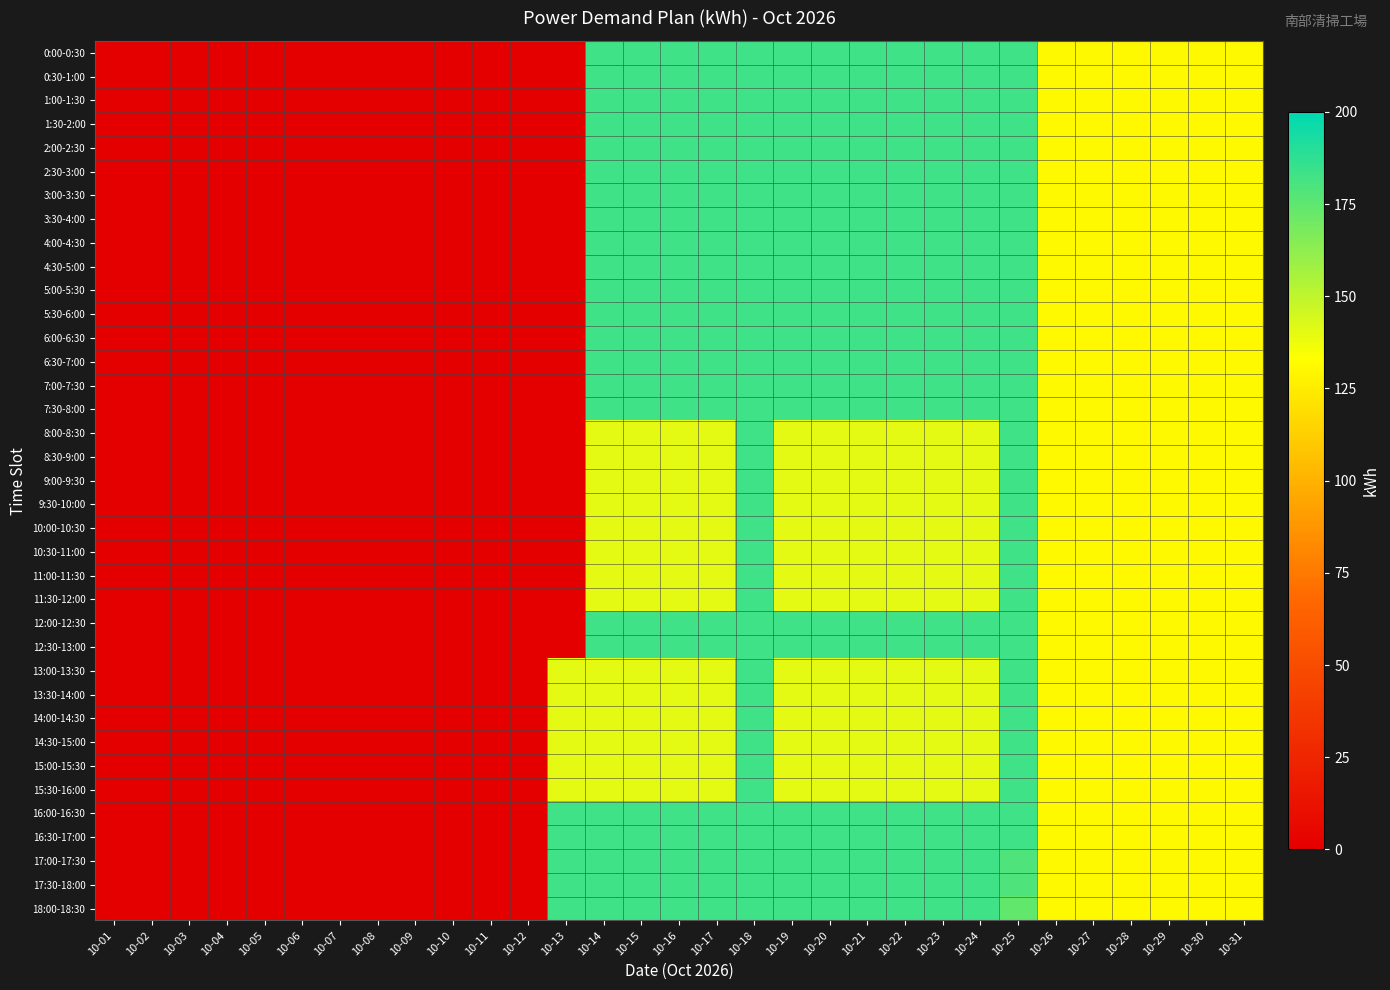

How many data points does each series have?

31